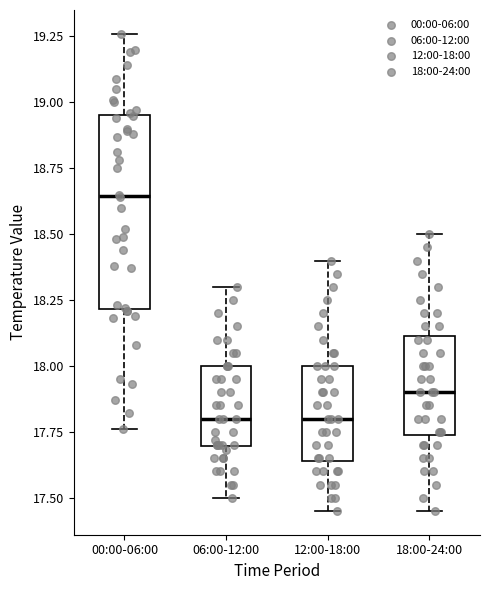

Comparing the boxes themselves (not the whiskers), which one is the tallest?

00:00-06:00